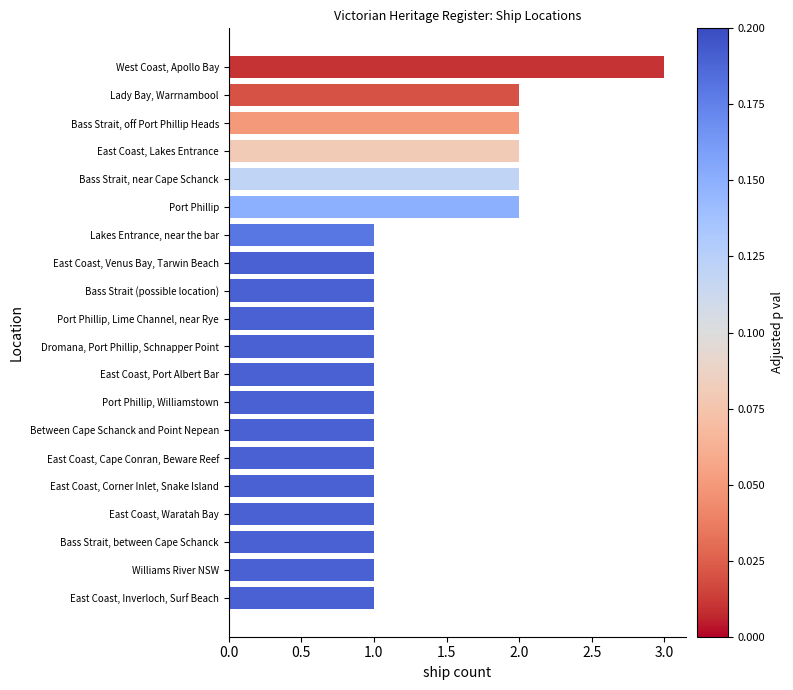

Which label corresponds to the largest value in the chart?

West Coast, Apollo Bay